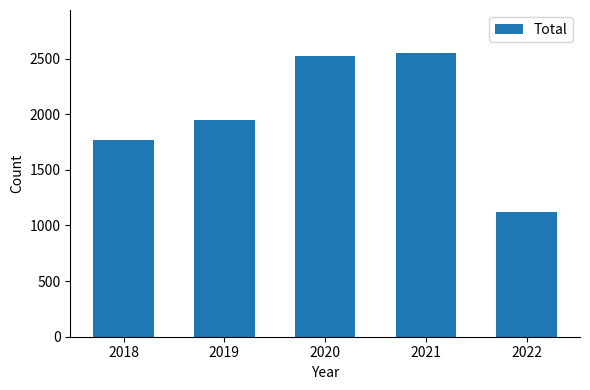

List the labels in order of value, smallest first.

2022, 2018, 2019, 2020, 2021